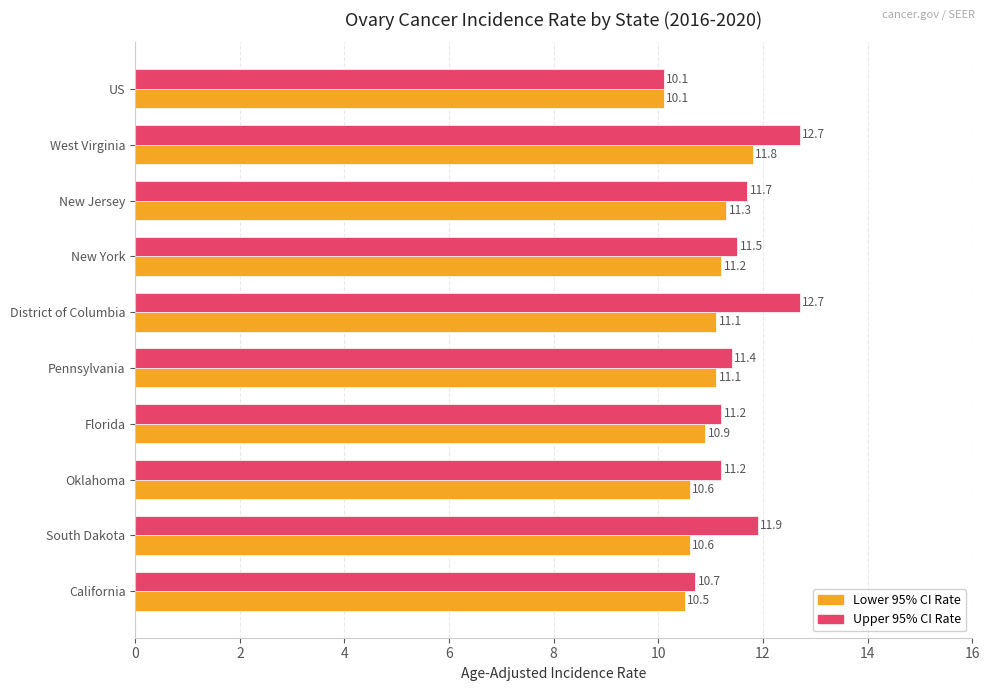

What is the spread (max minus min) of values at West Virginia?

0.9